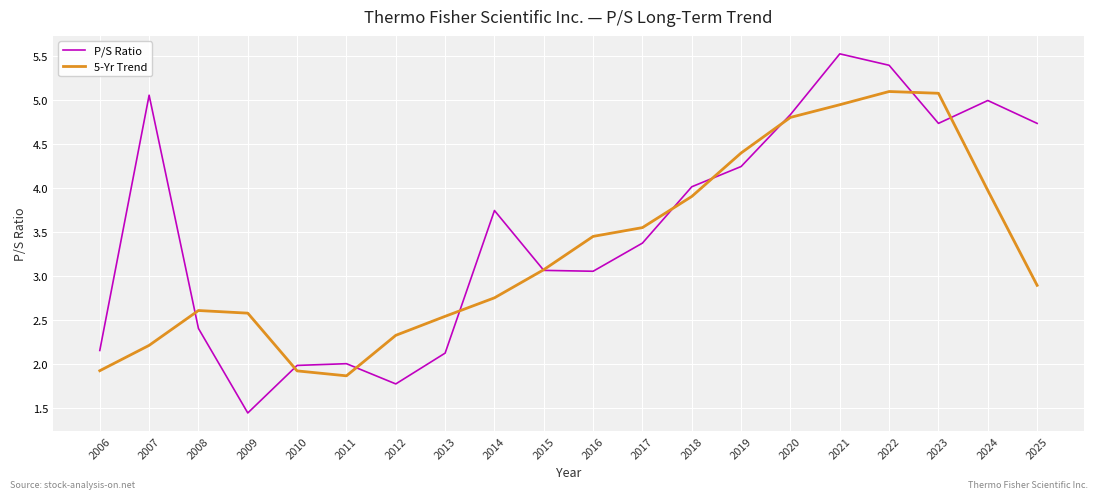

What is the smallest value displayed?

1.4